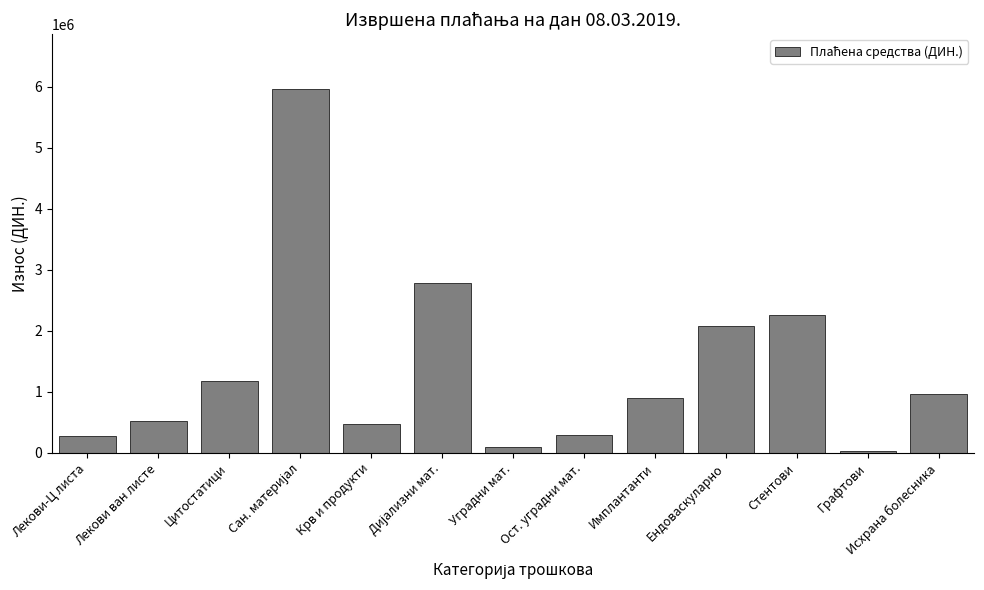

Read the value at Стентови.

2255990.0